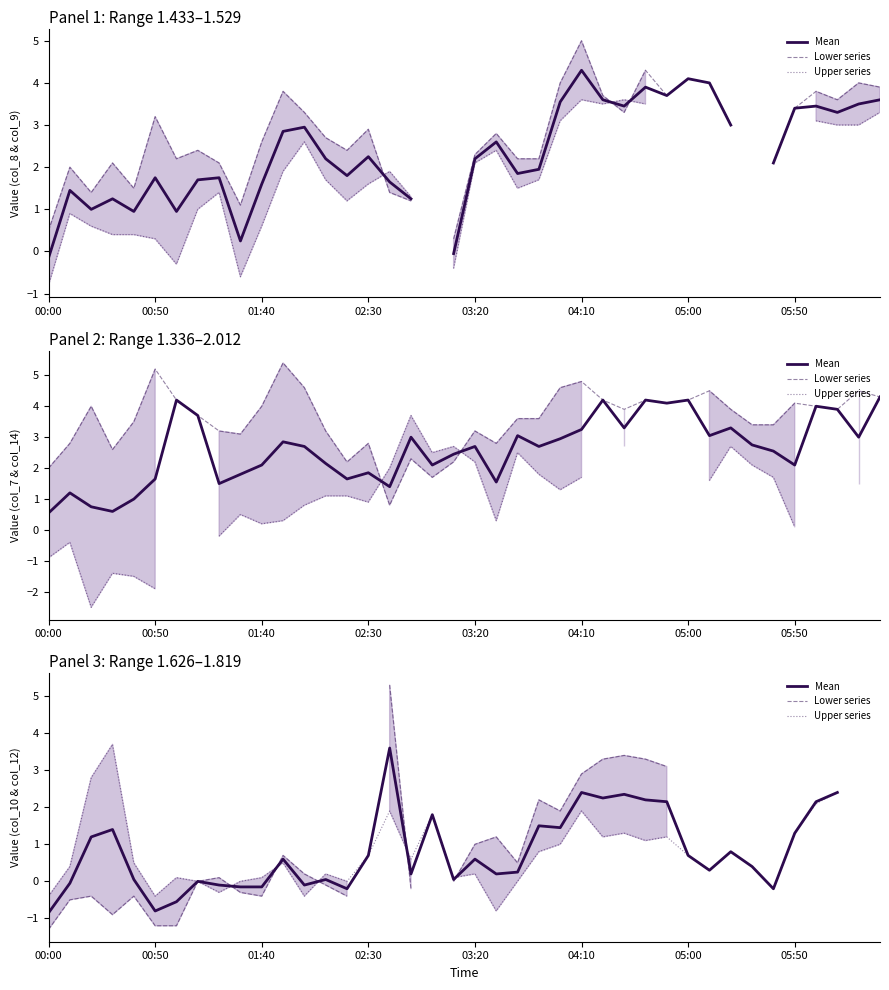

Rank the series by their maximum value, from highest to lowest.

Lower series, Upper series, Mean